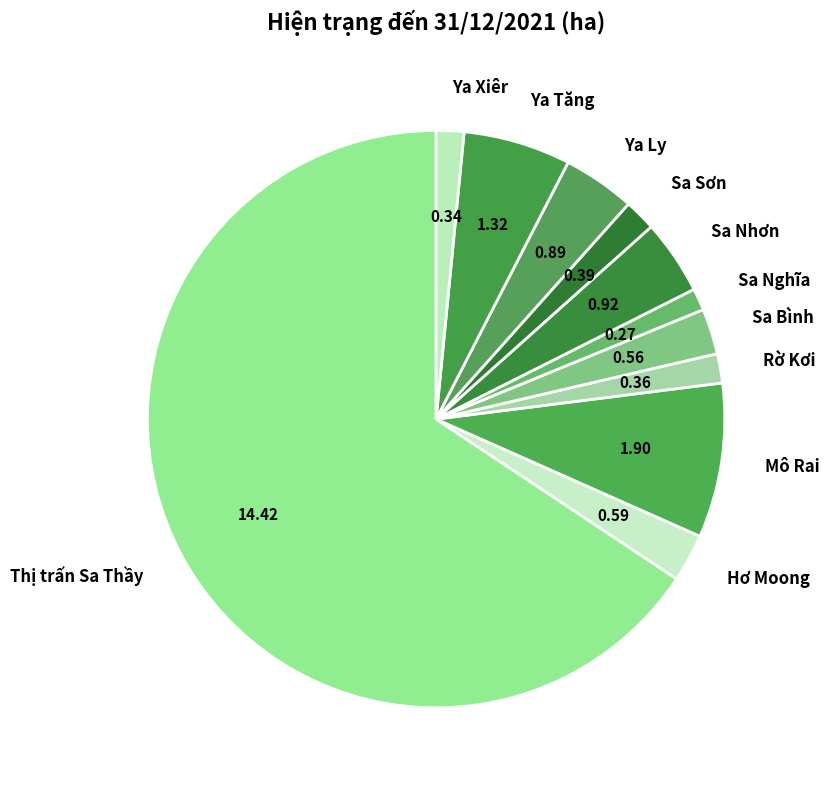

Between Ya Ly and Sa Nghĩa, which is larger?

Ya Ly